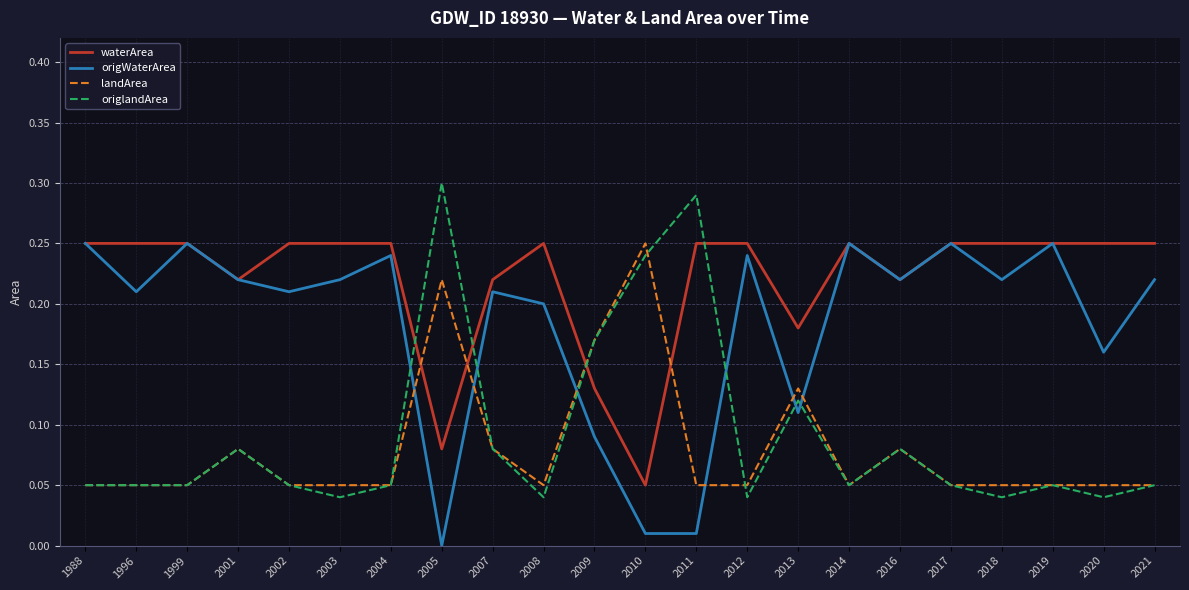

What is the total value across all series at 2017?

0.6